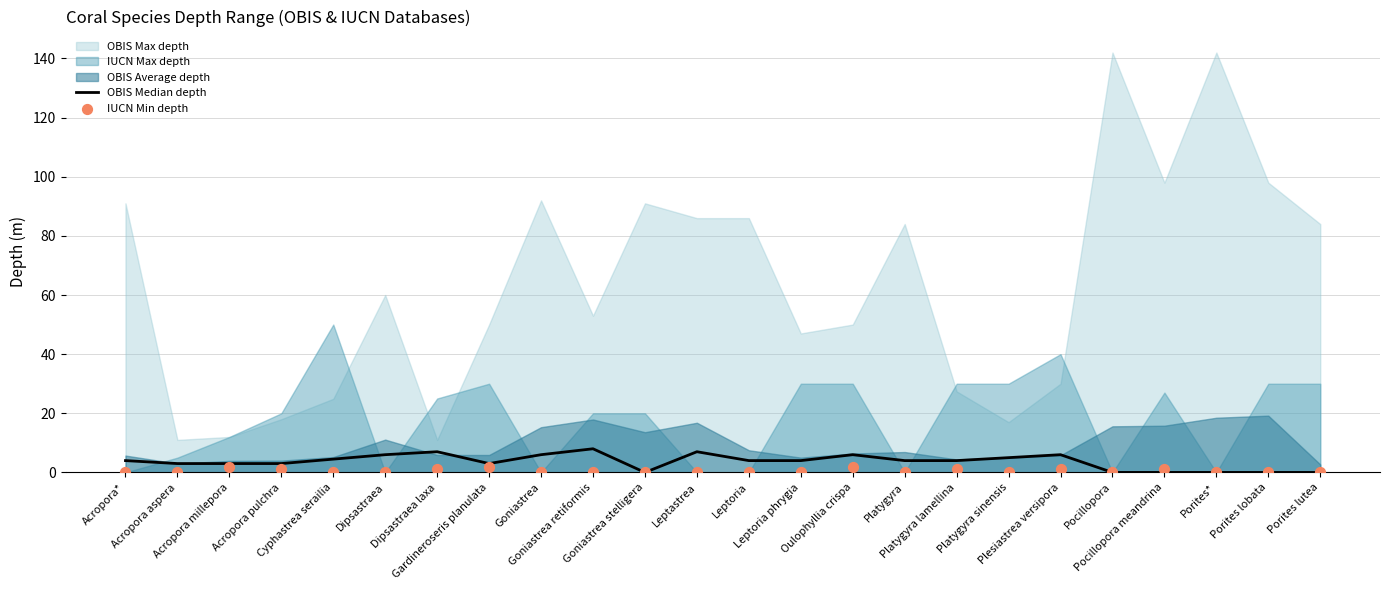

What is the total value across all series at Goniastrea?

6.0